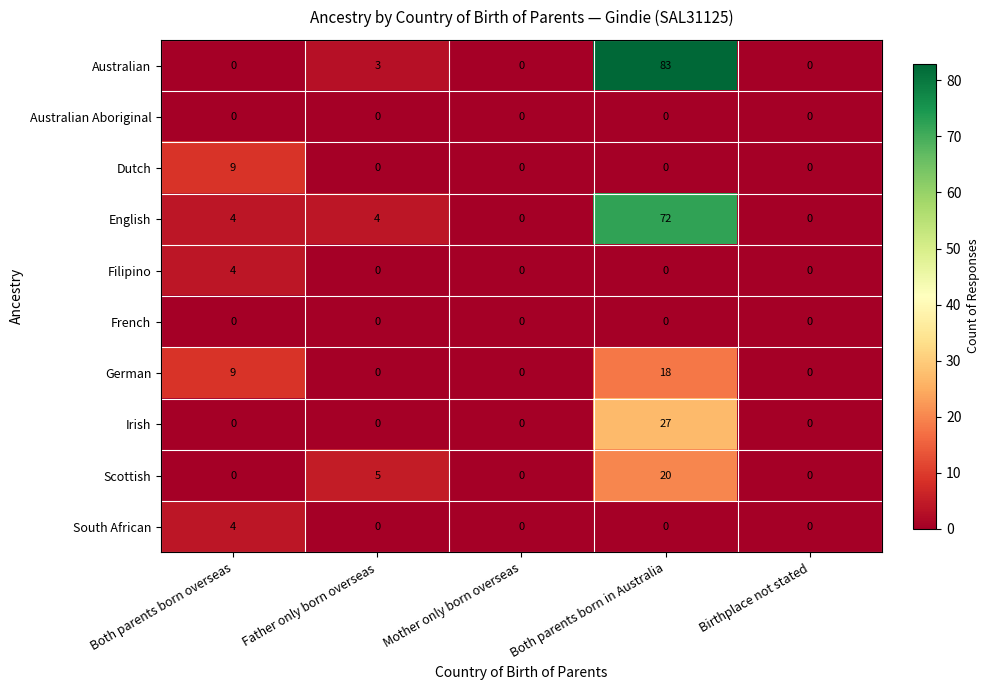

What is the sum of the Scottish values at Father only born overseas and Mother only born overseas?

5